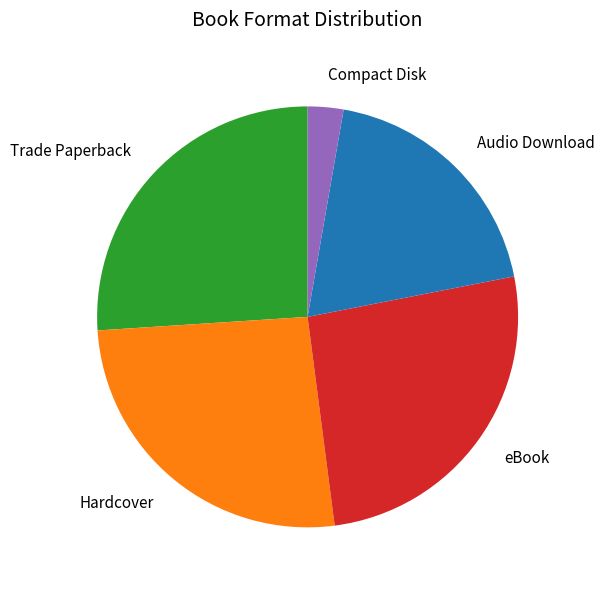

Is the sum of Hardcover and eBook greater than half?

Yes